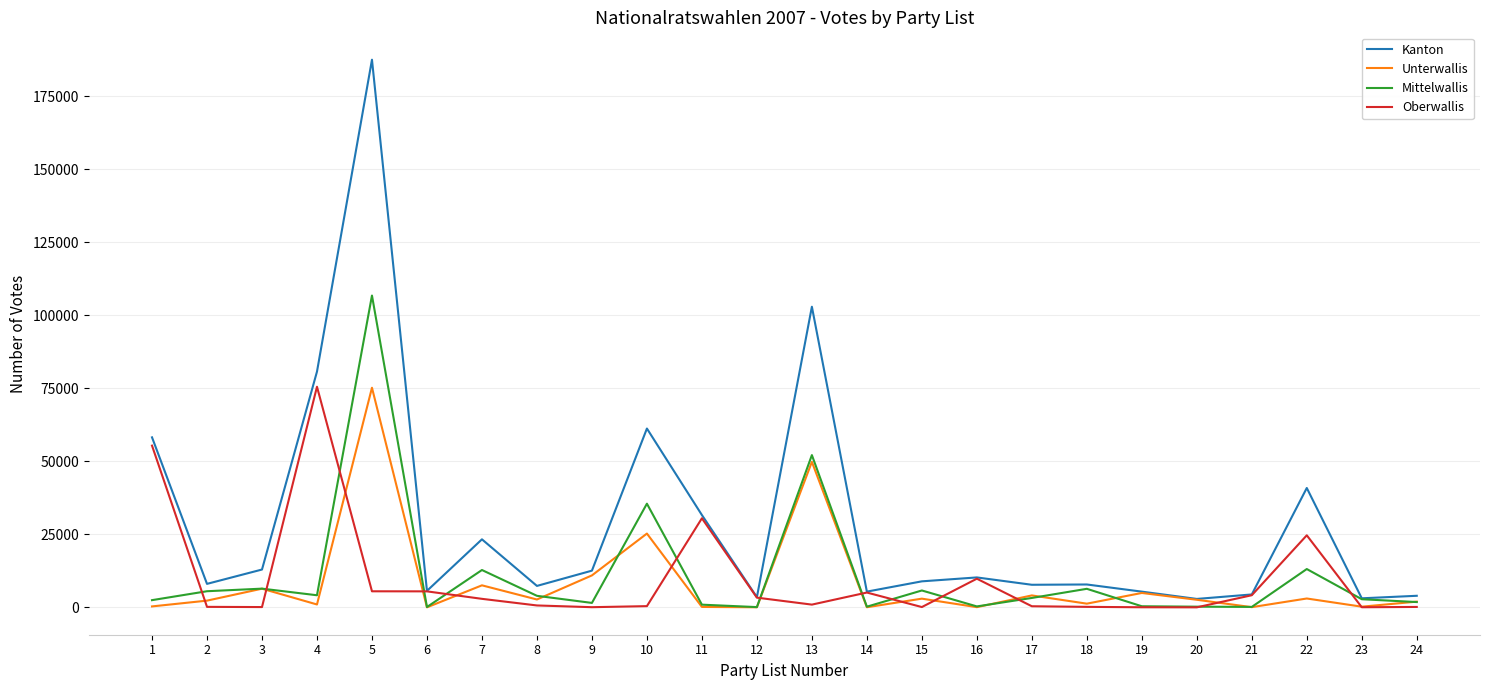

Which series has the largest total across all categories?

Kanton